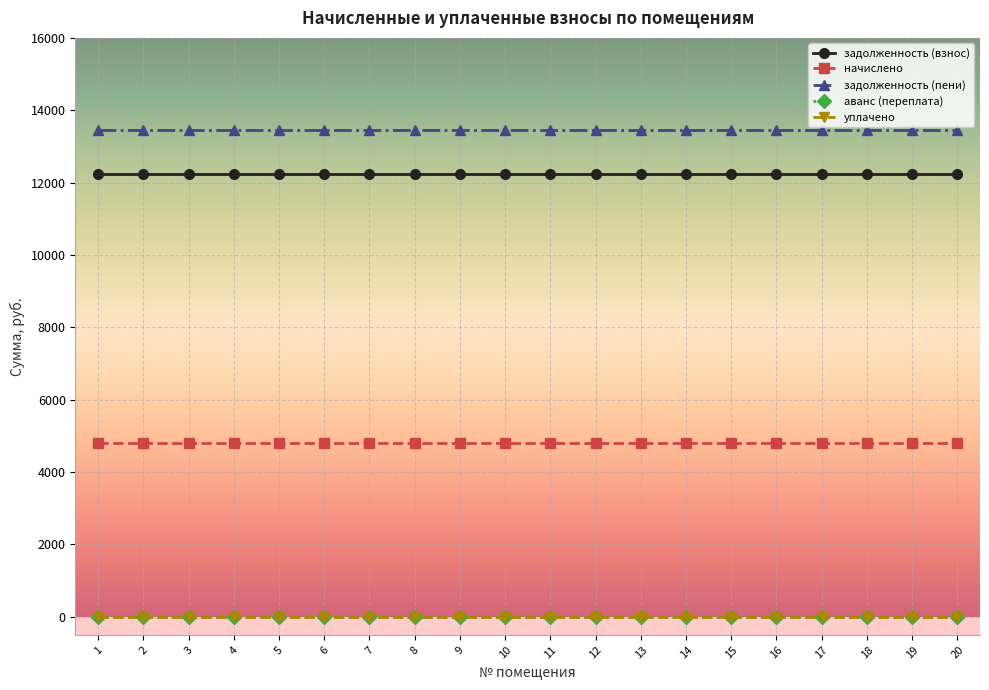

Reading right to left, what are all the values shown in this chart?

задолженность (взнос): 12250.5	12250.5	12250.5	12250.5	12250.5	12250.5	12250.5	12250.5	12250.5	12250.5	12250.5	12250.5	12250.5	12250.5	12250.5	12250.5	12250.5	12250.5	12250.5	12250.5
начислено: 4800.0	4800.0	4800.0	4800.0	4800.0	4800.0	4800.0	4800.0	4800.0	4800.0	4800.0	4800.0	4800.0	4800.0	4800.0	4800.0	4800.0	4800.0	4800.0	4800.0
задолженность (пени): 13450.5	13450.5	13450.5	13450.5	13450.5	13450.5	13450.5	13450.5	13450.5	13450.5	13450.5	13450.5	13450.5	13450.5	13450.5	13450.5	13450.5	13450.5	13450.5	13450.5
аванс (переплата): 0.0	0.0	0.0	0.0	0.0	0.0	0.0	0.0	0.0	0.0	0.0	0.0	0.0	0.0	0.0	0.0	0.0	0.0	0.0	0.0
уплачено: 0.0	0.0	0.0	0.0	0.0	0.0	0.0	0.0	0.0	0.0	0.0	0.0	0.0	0.0	0.0	0.0	0.0	0.0	0.0	0.0